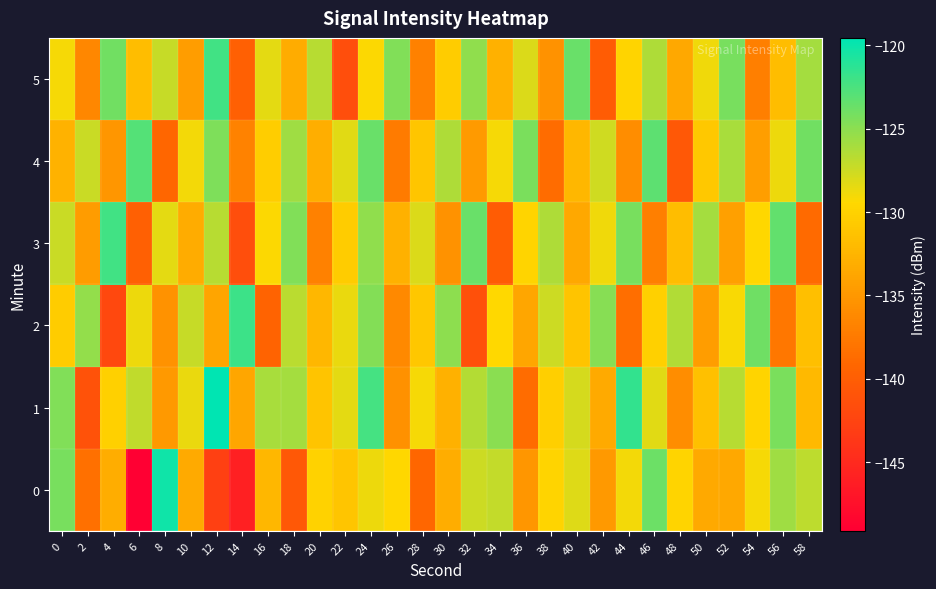

List the series in order of their peak value, lowest first.

4, 3, 5, 2, 0, 1